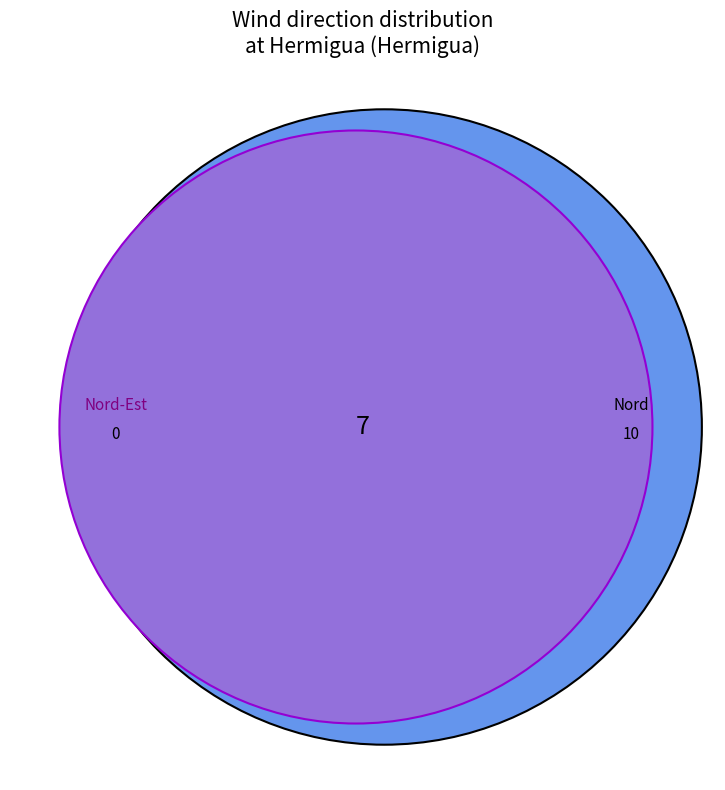

To the nearest percent, what is the difference between the largest and smallest slice percentages?

4%